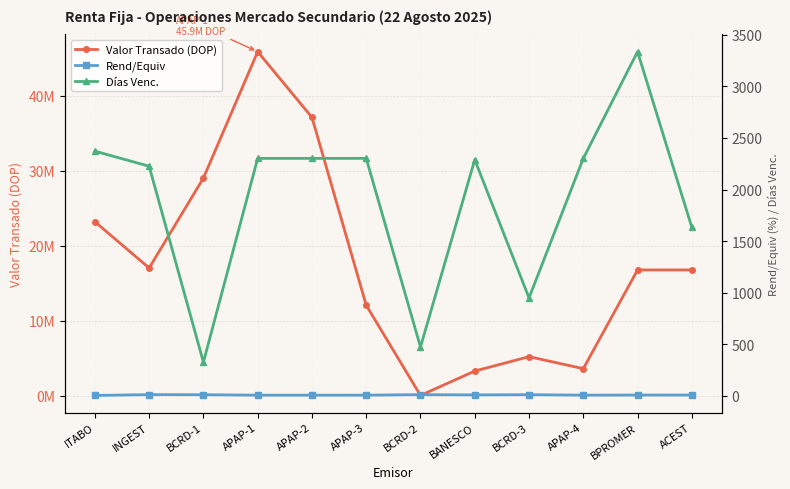

True or false: Valor Transado (DOP) has a value of 17053840.5 at INGEST.

True